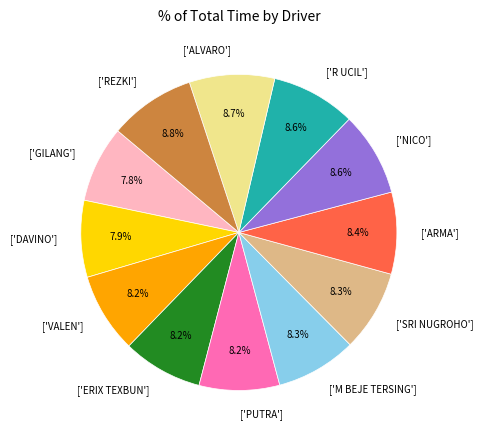

Does any single category account for the majority?

No